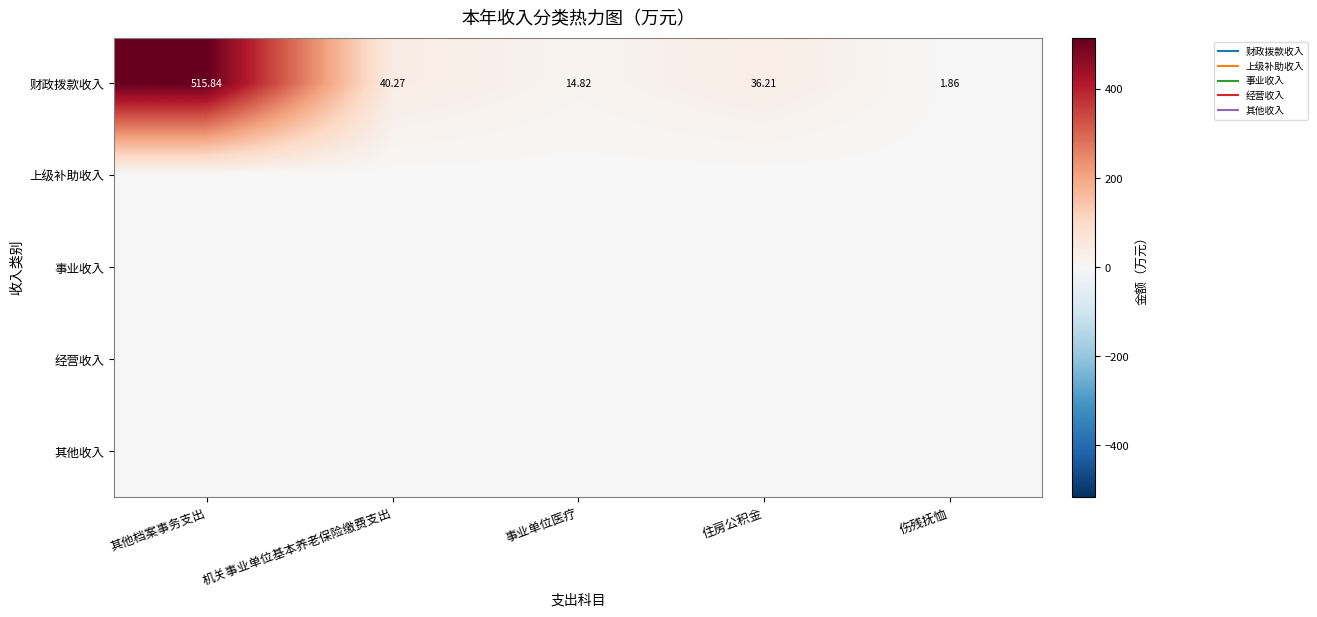

What is the total value across all series at 伤残抚恤?

1.9